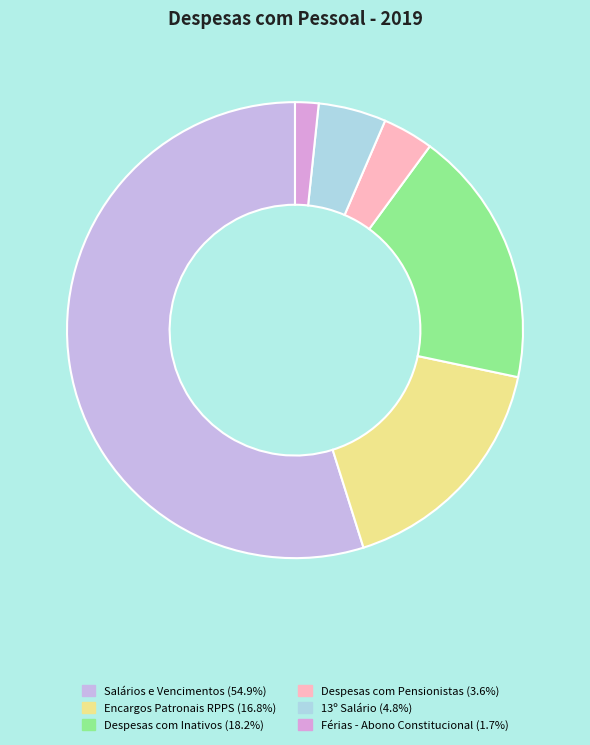

Count the number of slices in the pie.

6